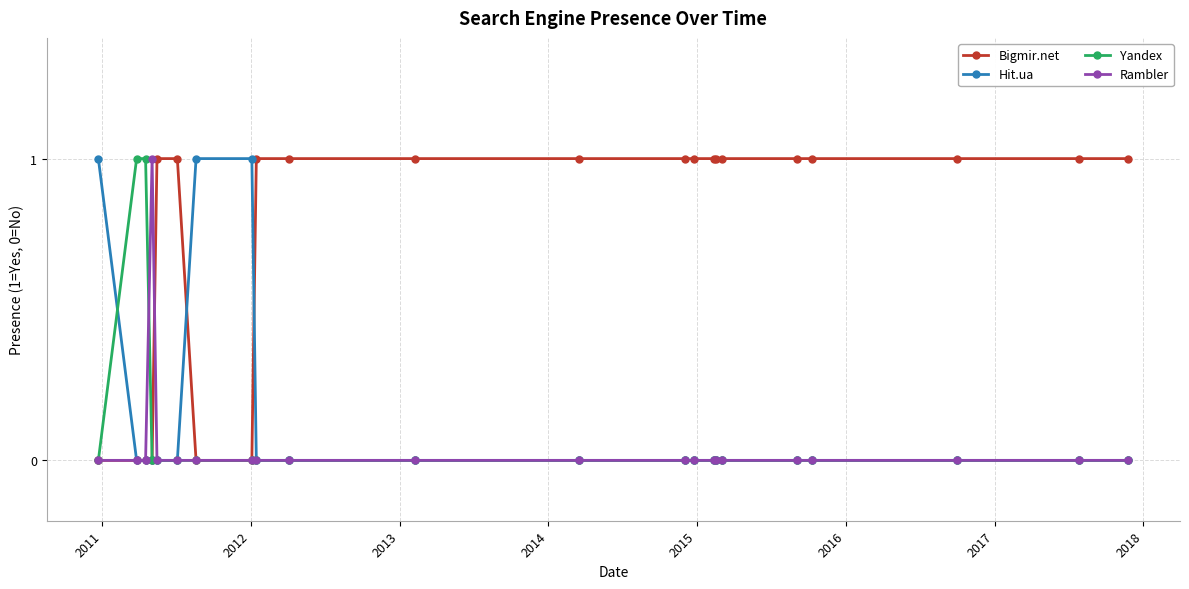

At how many categories does at least one series exceed 0?

22